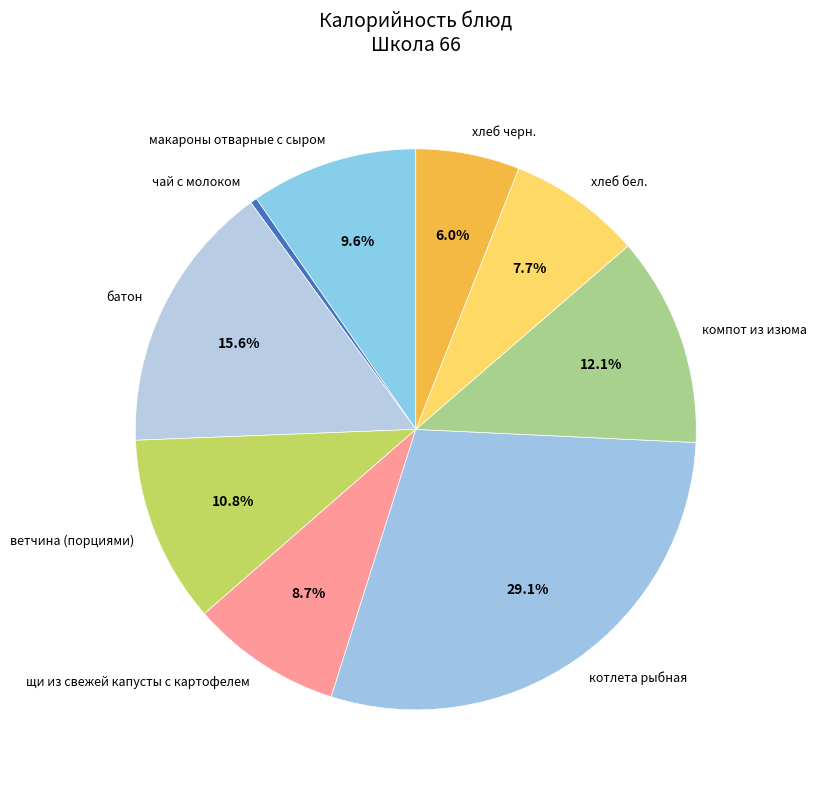

The котлета рыбная slice represents 36% of the pie. True or false?

False